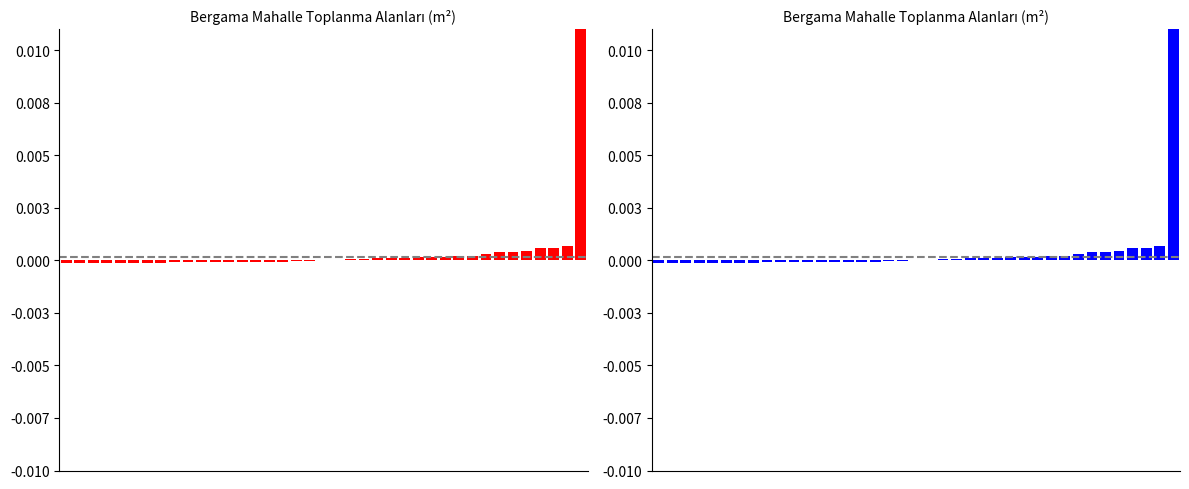

How many values exceed 0?

19